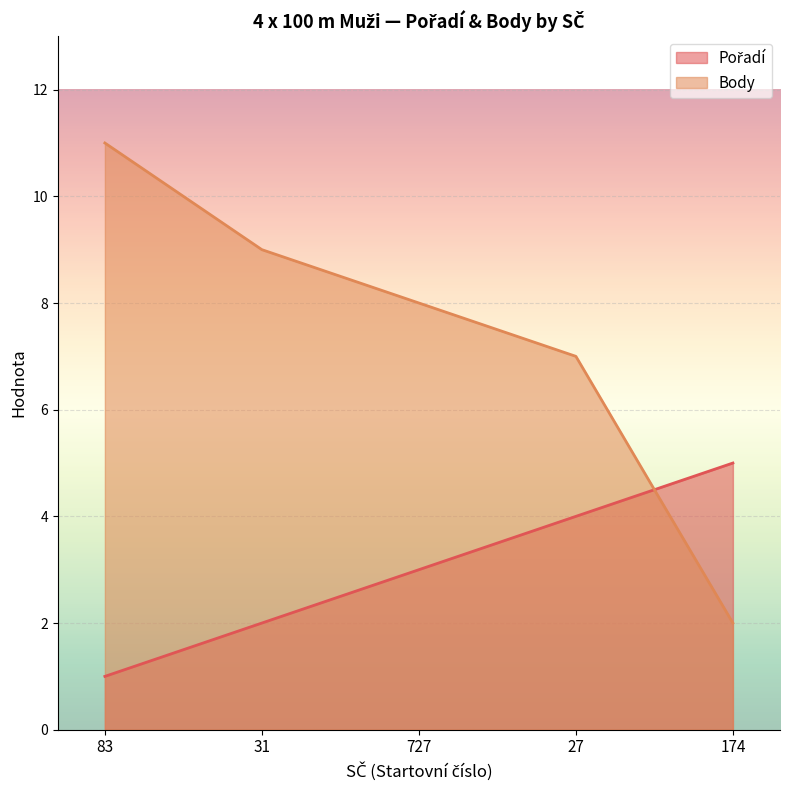

What is the total value across all series at 83?

12